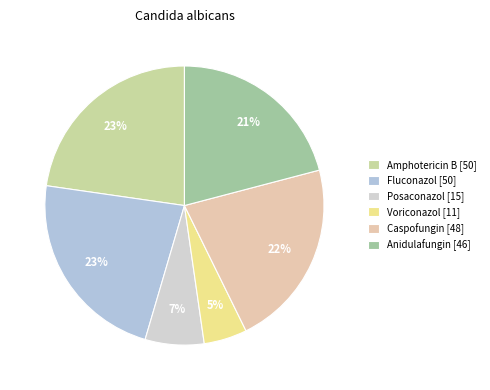

Count the number of slices in the pie.

6